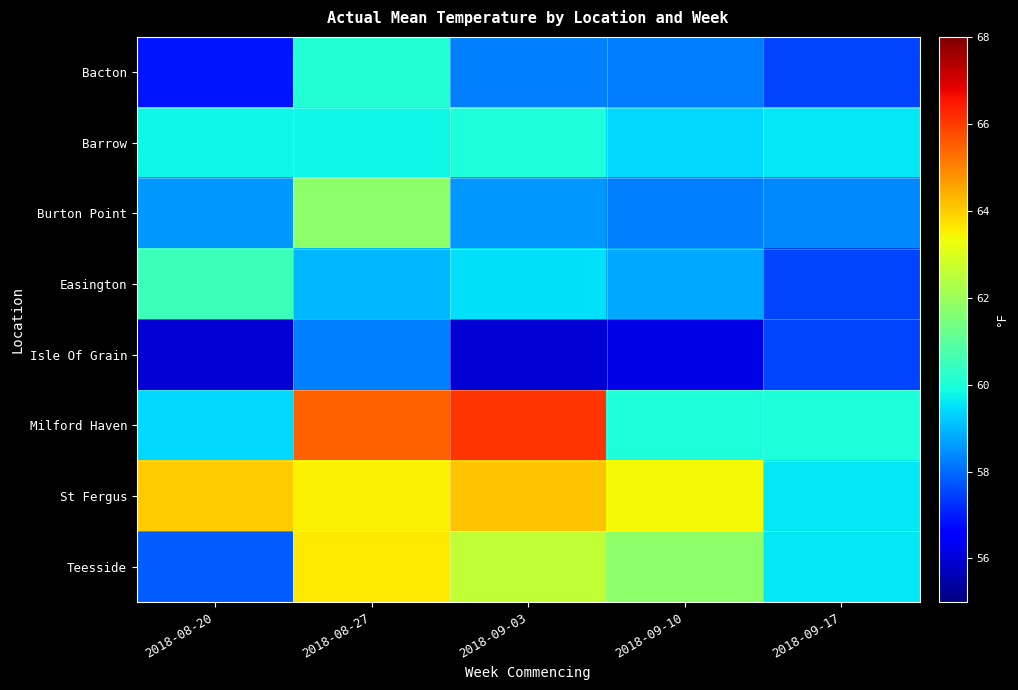

Reading left to right, transcribe all the data shown in this chart.

Bacton: 2018-08-20=56.9	2018-08-27=60.1	2018-09-03=58.3	2018-09-10=58.2	2018-09-17=57.5
Barrow: 2018-08-20=59.8	2018-08-27=59.8	2018-09-03=60.0	2018-09-10=59.4	2018-09-17=59.6
Burton Point: 2018-08-20=58.6	2018-08-27=61.8	2018-09-03=58.6	2018-09-10=58.3	2018-09-17=58.4
Easington: 2018-08-20=60.5	2018-08-27=59.0	2018-09-03=59.5	2018-09-10=58.8	2018-09-17=57.5
Isle Of Grain: 2018-08-20=56.0	2018-08-27=58.3	2018-09-03=56.0	2018-09-10=56.2	2018-09-17=57.5
Milford Haven: 2018-08-20=59.4	2018-08-27=65.5	2018-09-03=66.1	2018-09-10=60.0	2018-09-17=60.0
St Fergus: 2018-08-20=64.0	2018-08-27=63.5	2018-09-03=64.1	2018-09-10=63.4	2018-09-17=59.6
Teesside: 2018-08-20=57.8	2018-08-27=63.6	2018-09-03=62.6	2018-09-10=61.8	2018-09-17=59.6